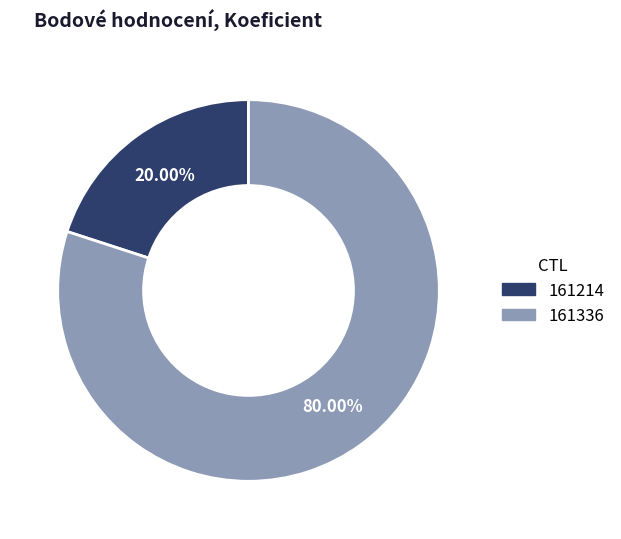

Which category has the biggest portion of the pie?

161336